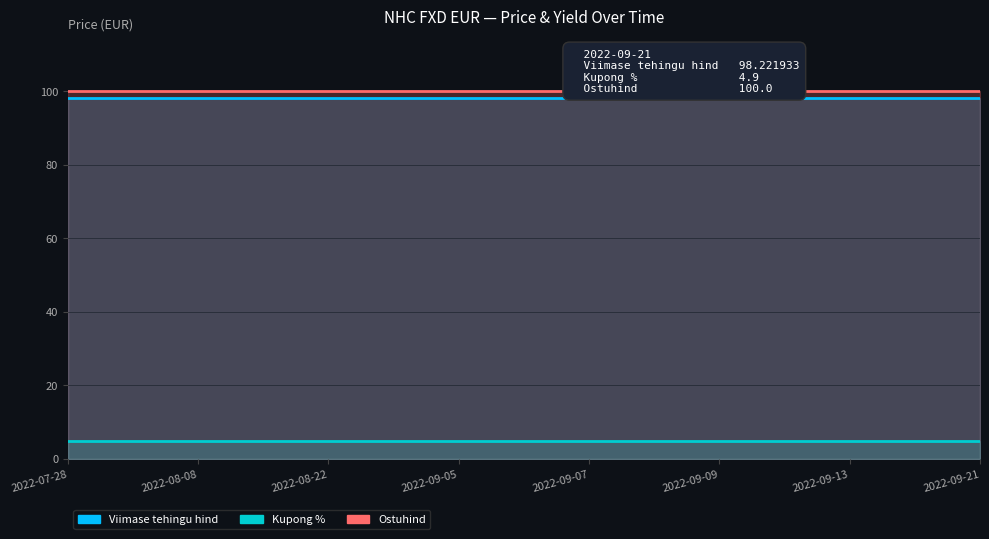

Reading left to right, extract all data points from this chart.

Viimase tehingu hind: 98.2	98.2	98.2	98.2	98.2	98.2	98.2	98.2	98.2	98.2	98.2	98.2	98.2	98.2	98.2
Kupong %: 4.9	4.9	4.9	4.9	4.9	4.9	4.9	4.9	4.9	4.9	4.9	4.9	4.9	4.9	4.9
Ostuhind: 100.0	100.0	100.0	100.0	100.0	100.0	100.0	100.0	100.0	100.0	100.0	100.0	100.0	100.0	100.0